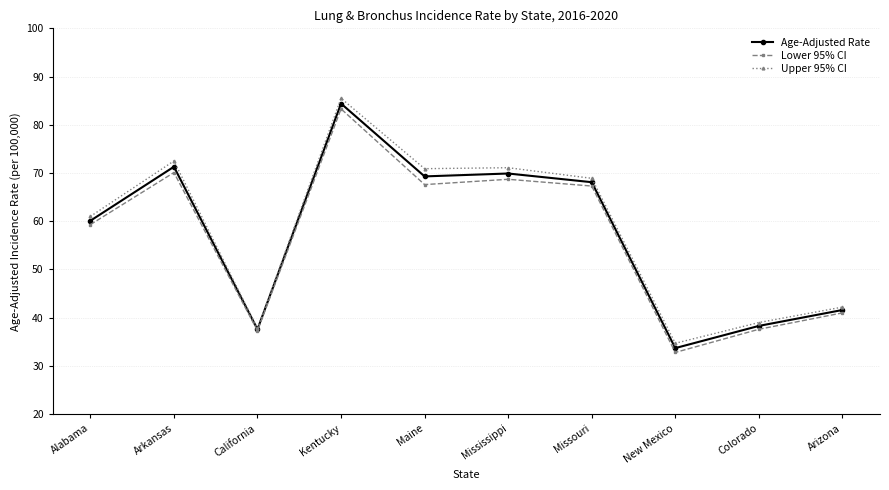

True or false: Age-Adjusted Rate has a value of 69.9 at Mississippi.

True